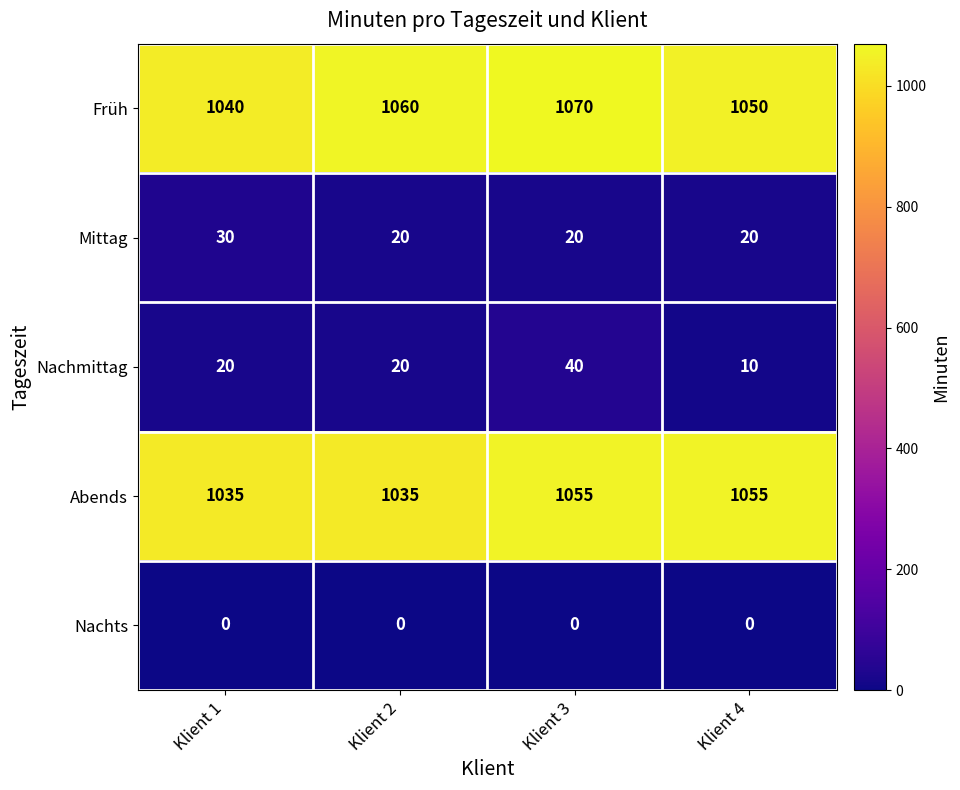

List the series in order of their peak value, lowest first.

Nachts, Mittag, Nachmittag, Abends, Früh